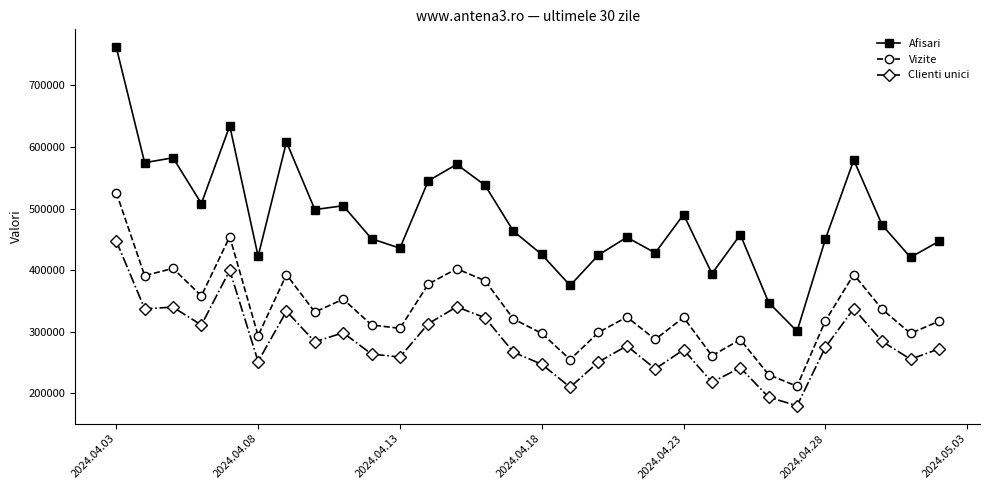

What is the difference between the maximum and second lowest values in the Afisari series?

414643